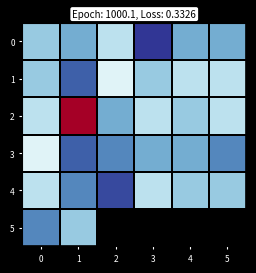

List the labels in order of 2 value, largest first.

2, 4, 0, 3, 5, 1